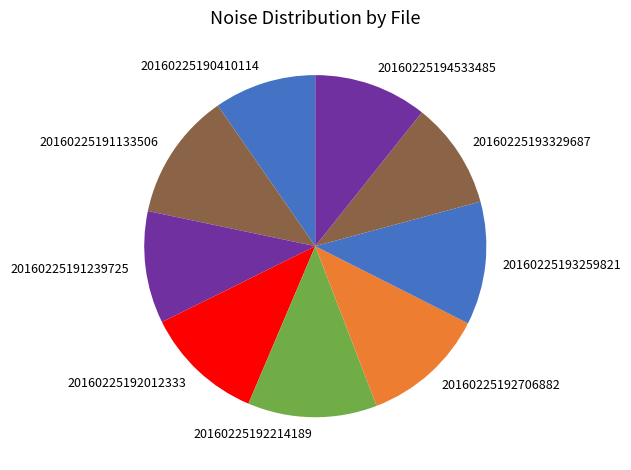

Does any single category account for the majority?

No